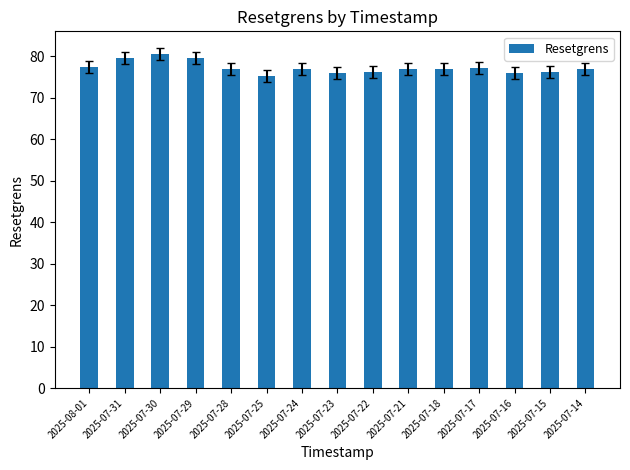

Which category has the lowest value across all series?

2025-07-25